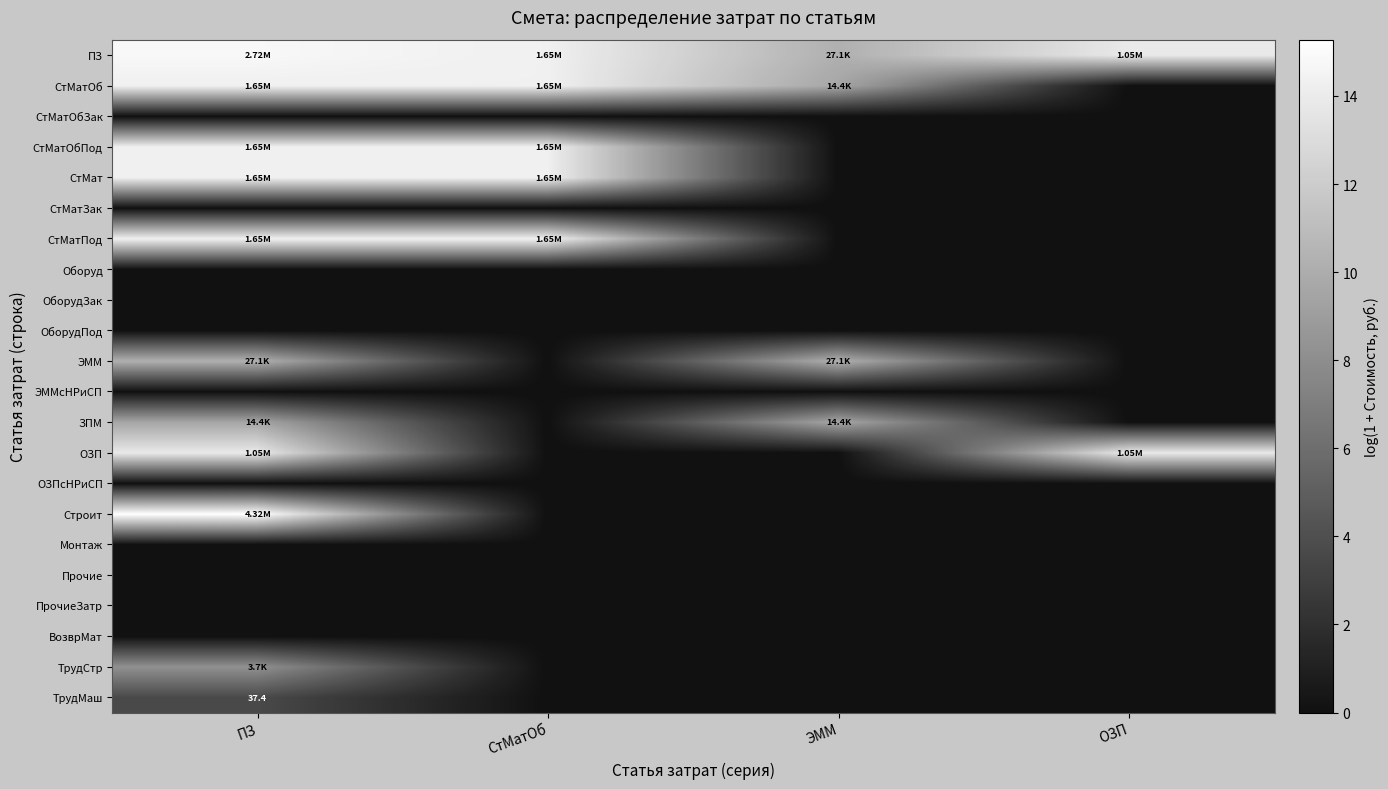

What value does the ПЗ series have at ЭММ?

10.2